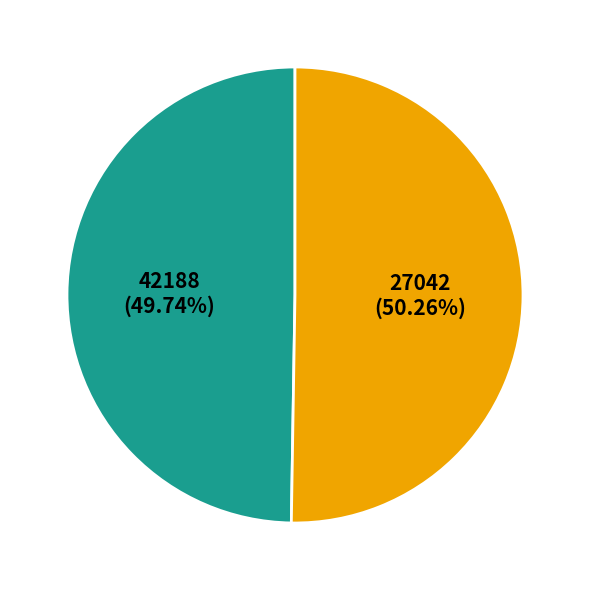

What is the ratio of the value at 27042 to the value at 42188?

1.0